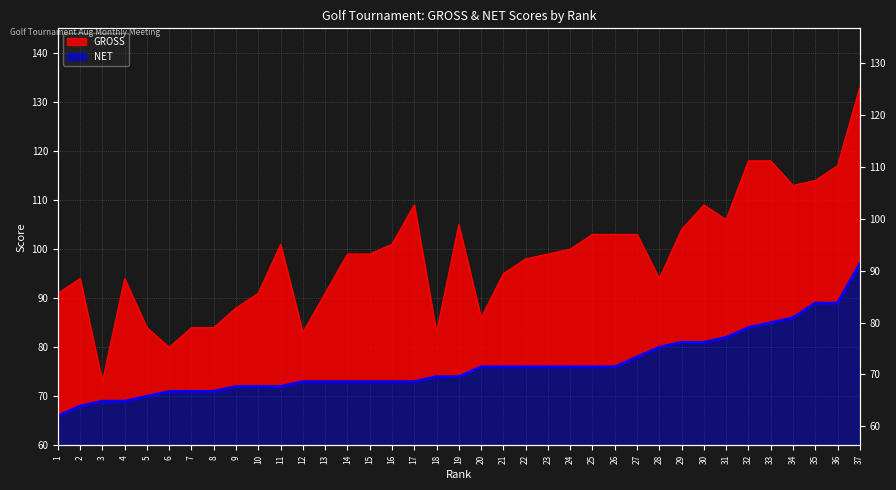

Between 27 and 28, which series saw the biggest shift?

GROSS